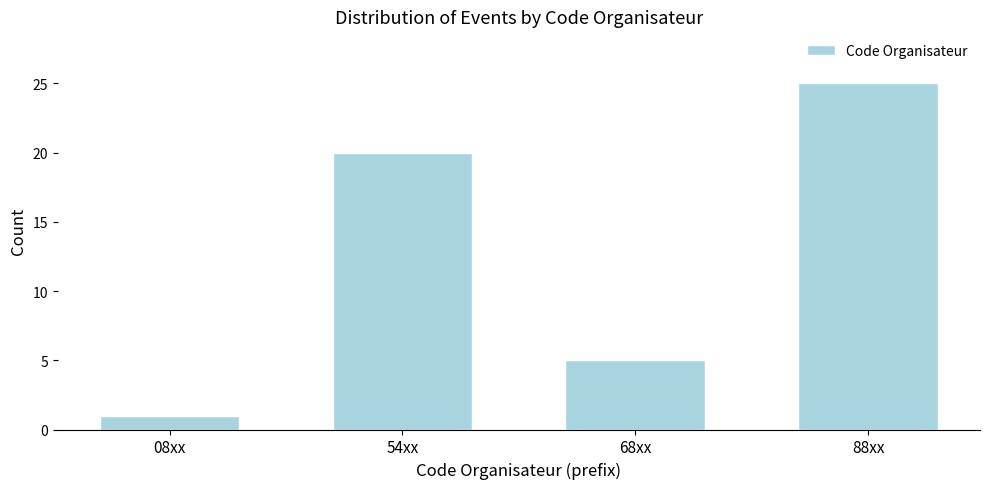

Reading left to right, extract all data points from this chart.

08xx=1	54xx=20	68xx=5	88xx=25